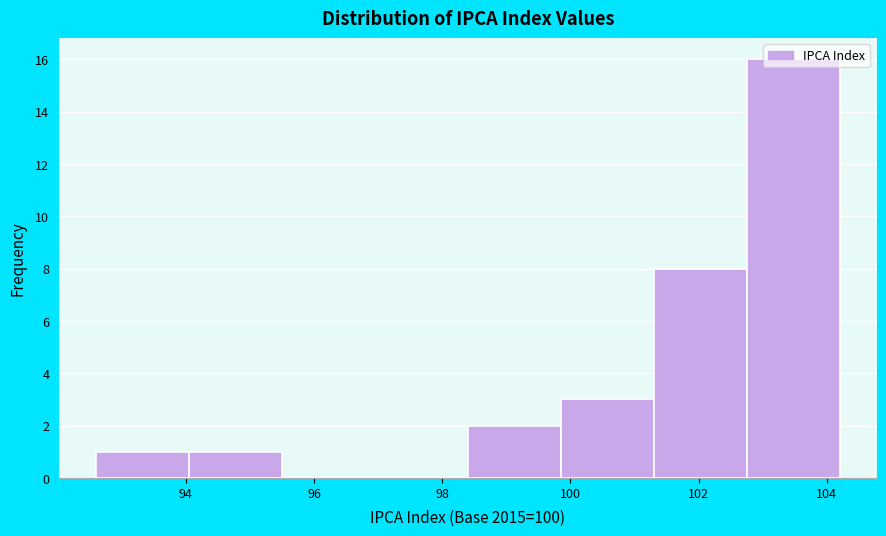

Reading left to right, transcribe this chart: for each bar, give the range it covers on the x-axis and its height. Neither the bar edges nor the heights are printed on the chart, so give them approximately, as read against the axes.

92.60 to 94.05: 1
94.05 to 95.50: 1
95.50 to 96.95: 0
96.95 to 98.40: 0
98.40 to 99.85: 2
99.85 to 101.30: 3
101.30 to 102.75: 8
102.75 to 104.20: 16